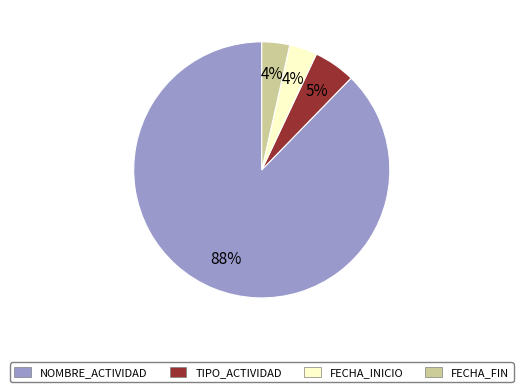

To the nearest percent, what is the difference between the TIPO_ACTIVIDAD and NOMBRE_ACTIVIDAD slice percentages?

82%